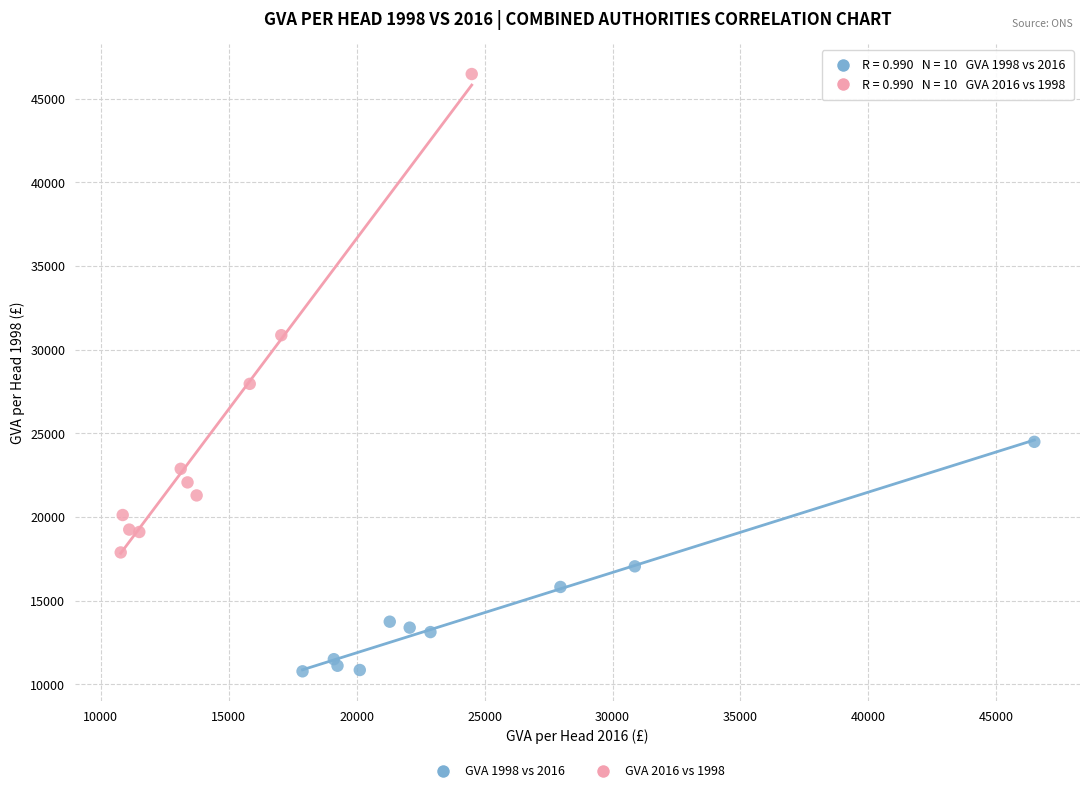

Which series has the widest spread of Y values?

GVA 2016 vs 1998